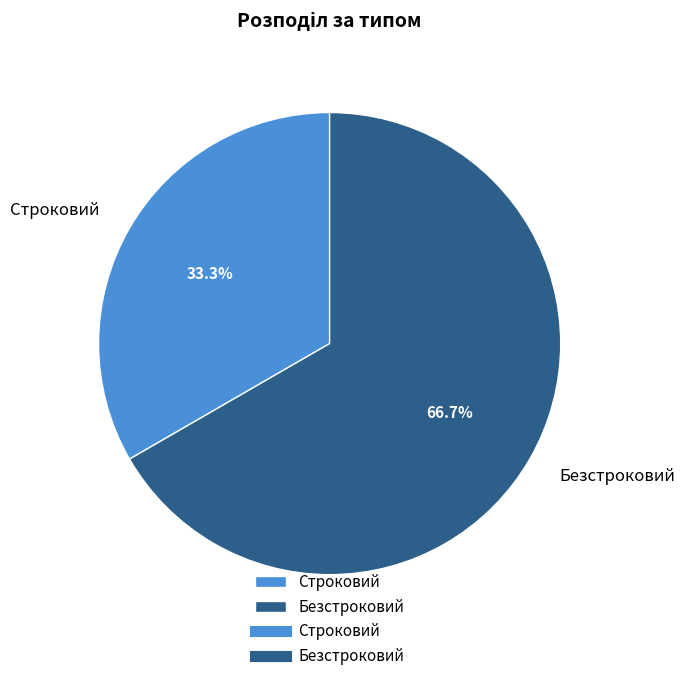

To the nearest percent, what percentage of the pie is Безстроковий?

67%